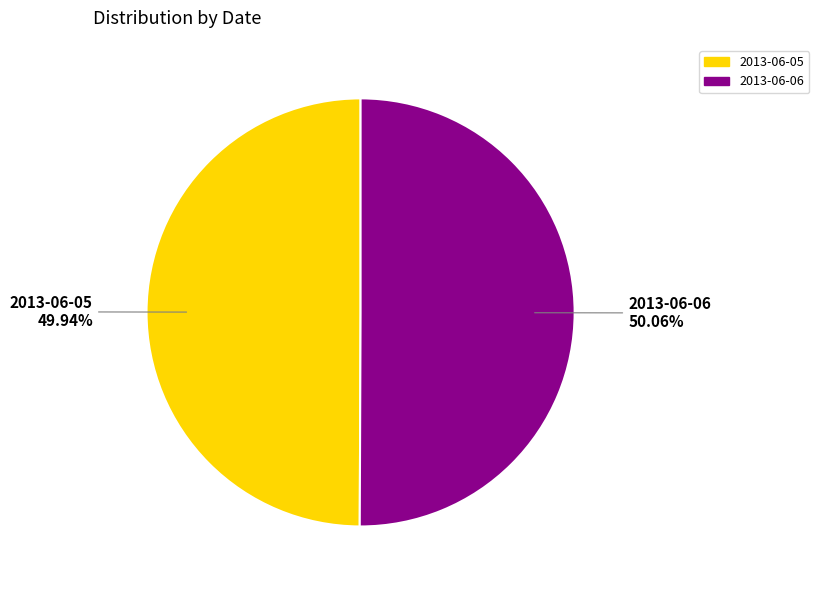

Count the number of slices in the pie.

2